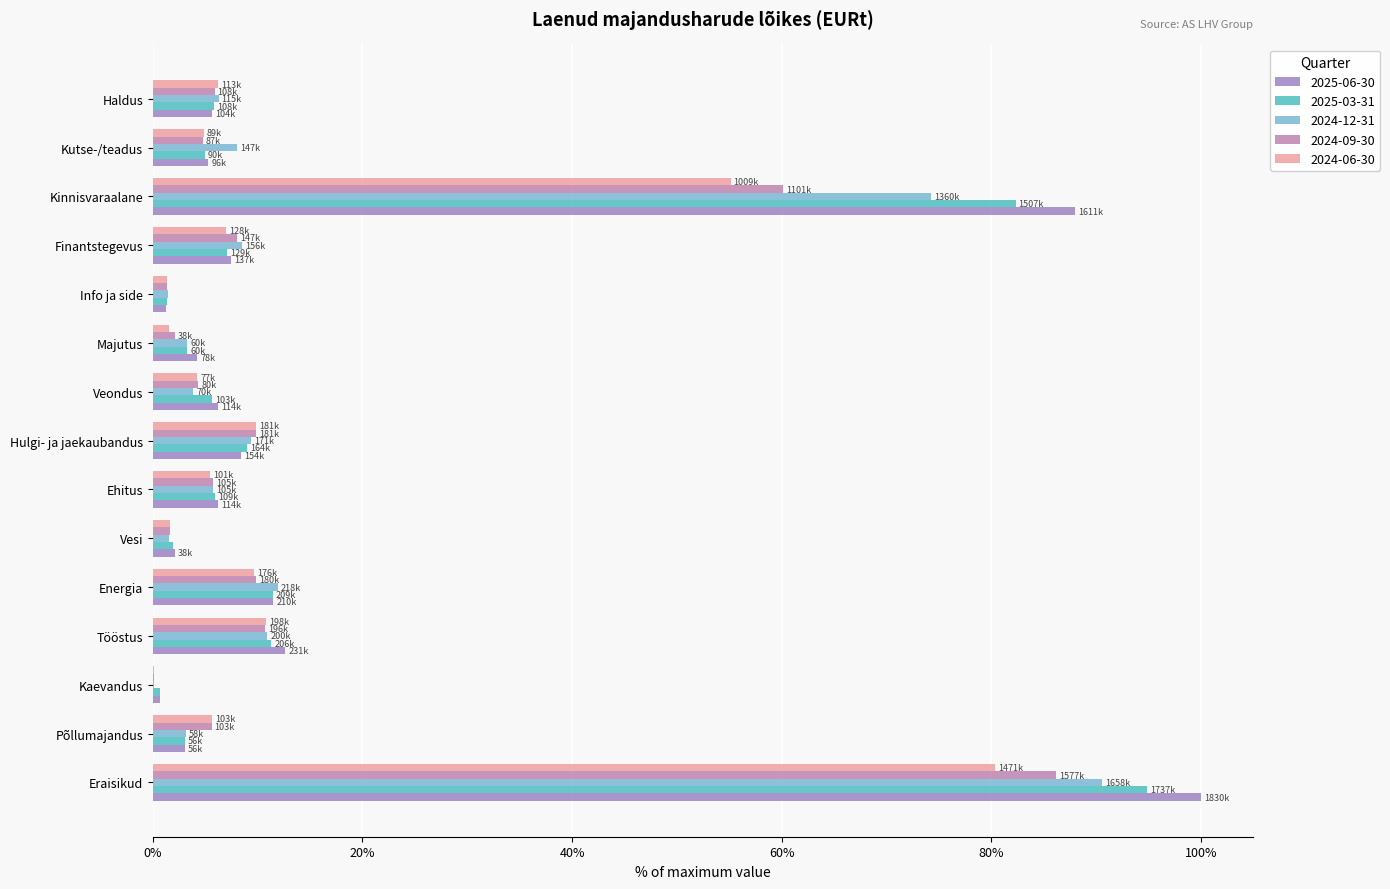

The 2024-12-31 series shows 8.5 at Finantstegevus. True or false?

True